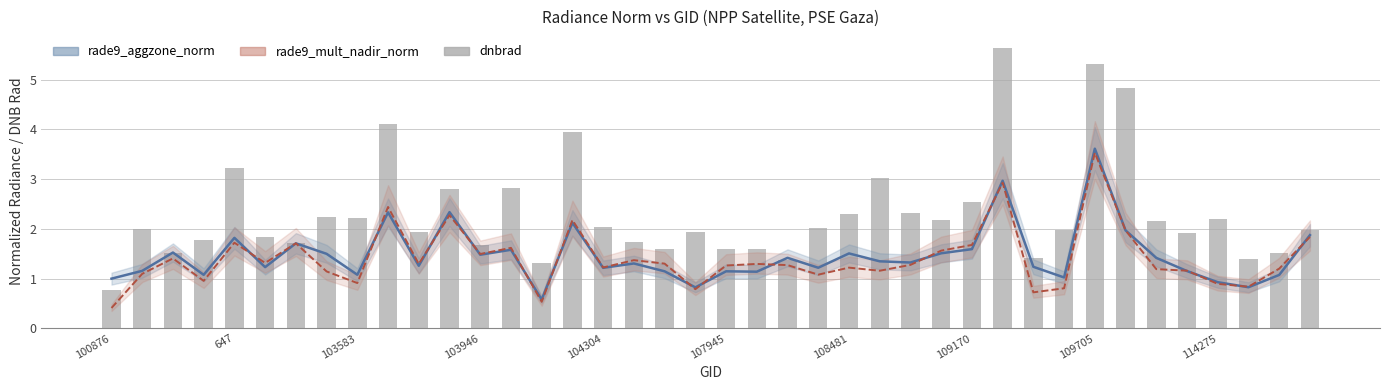

What is the smallest value displayed?

0.4